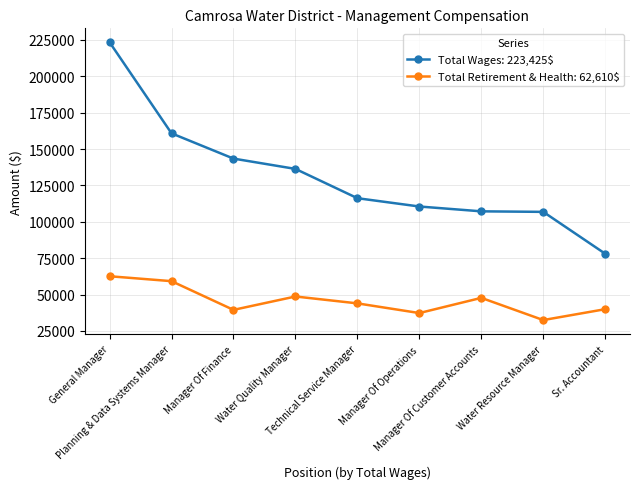

What is the value of the Total Wages: 223,425$ point at the 6th from the left?

110534